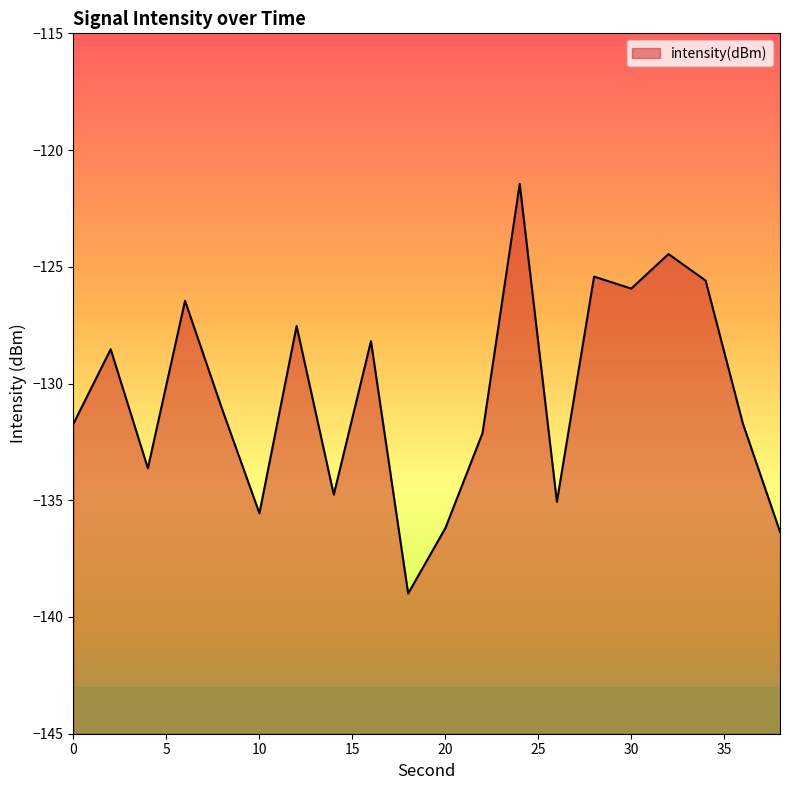

What is the smallest value displayed?

-139.0